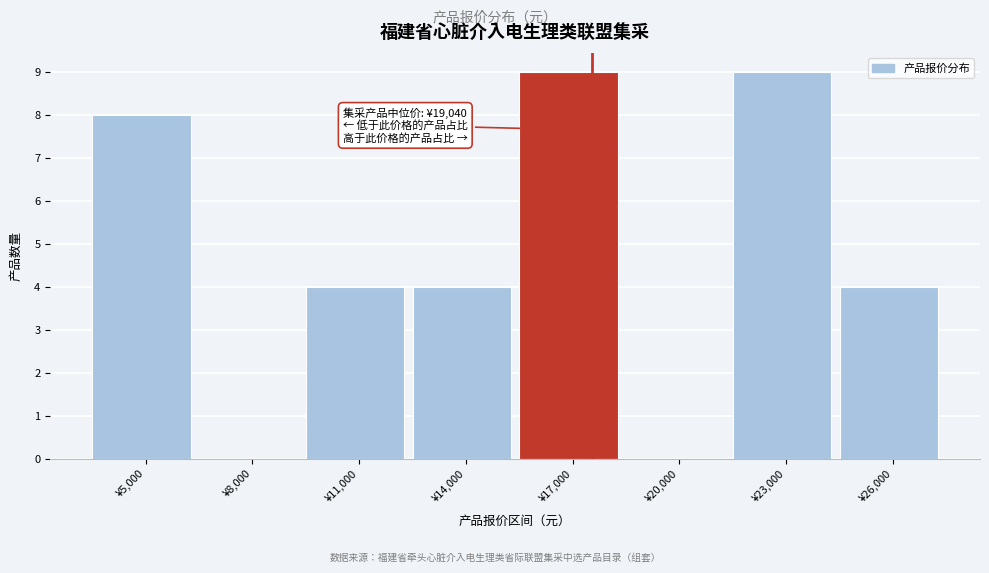

Reading left to right, list all the values displayed in this chart.

¥5,000=8	¥8,000=0	¥11,000=4	¥14,000=4	¥17,000=9	¥20,000=0	¥23,000=9	¥26,000=4